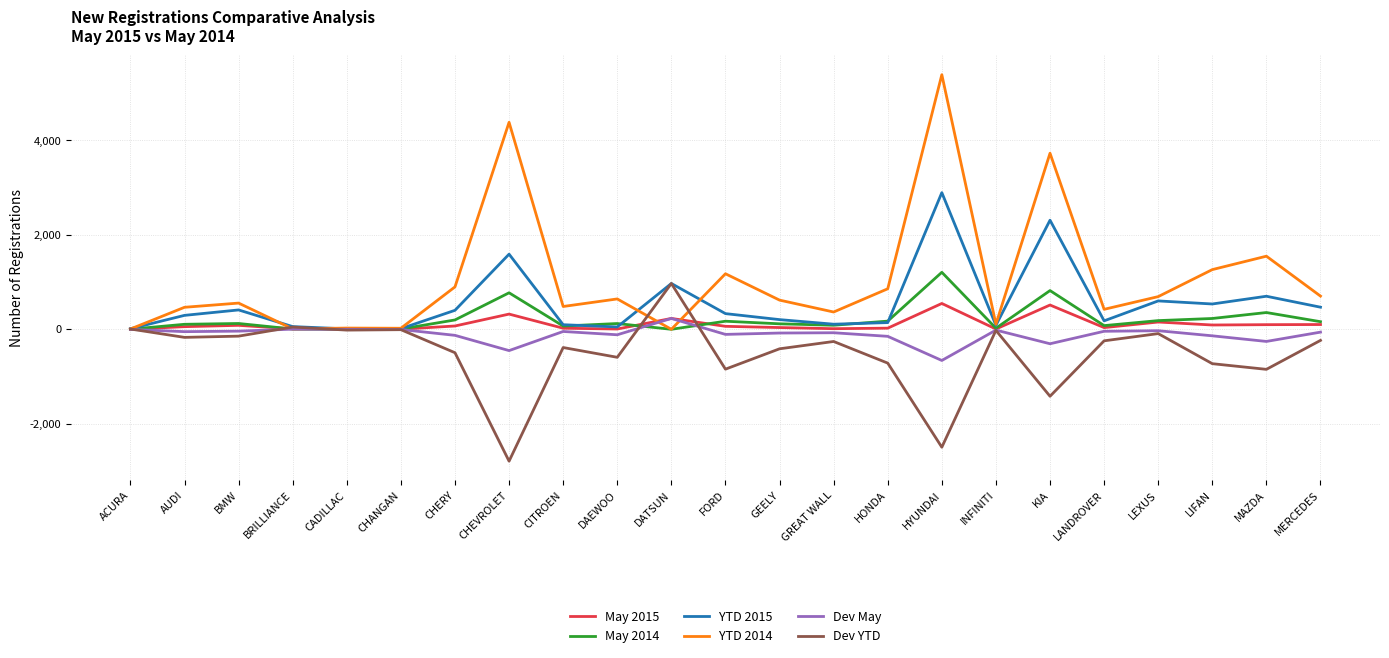

True or false: May 2015 has a value of 101 at MERCEDES.

True